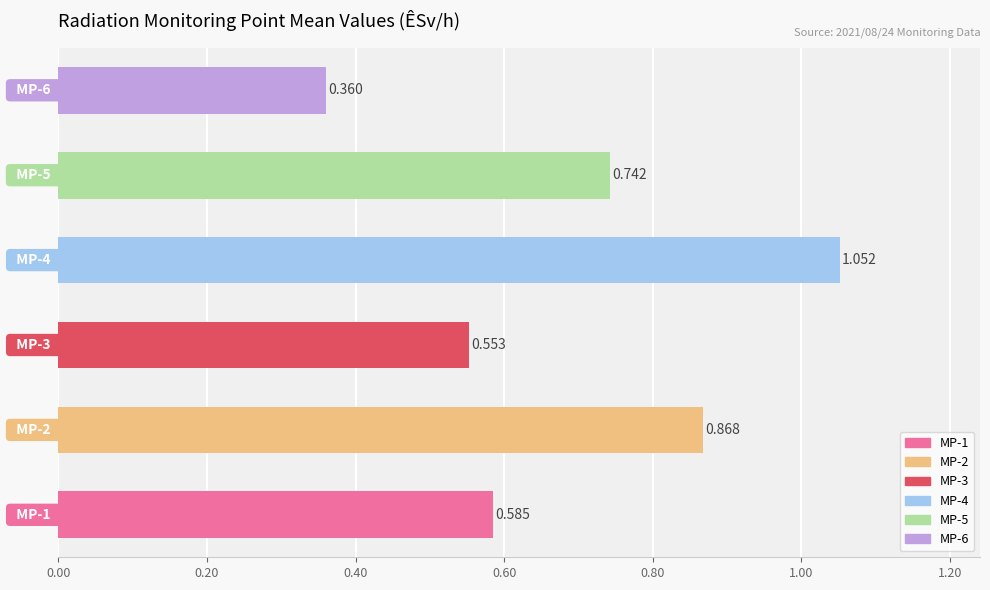

The value of MP-5 at 01:00 is 0.7. True or false?

True